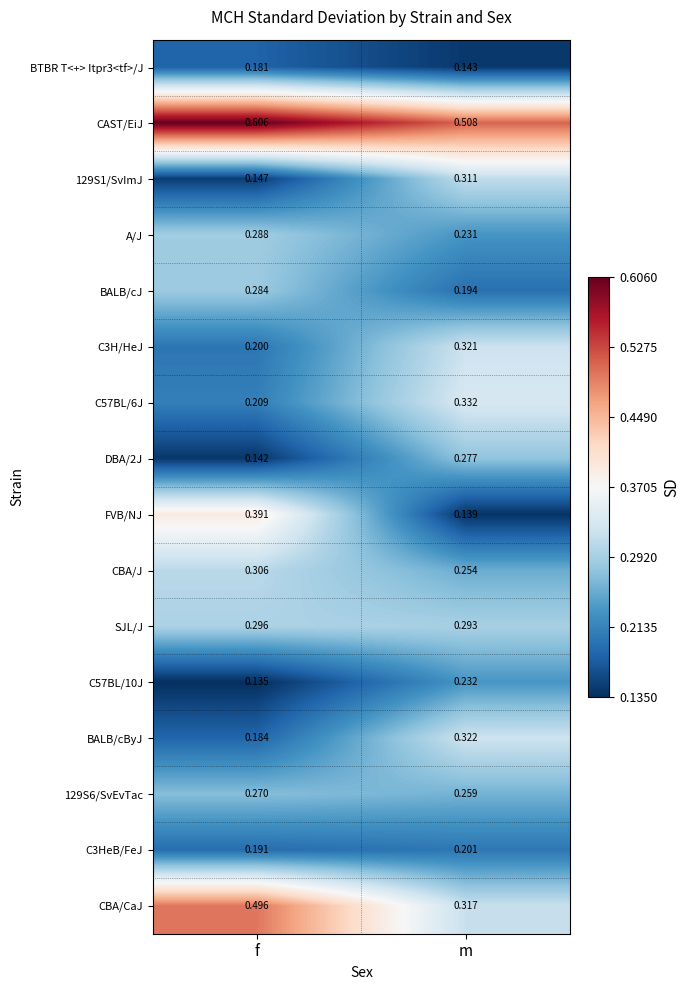

List the labels in order of C57BL/10J value, largest first.

m, f